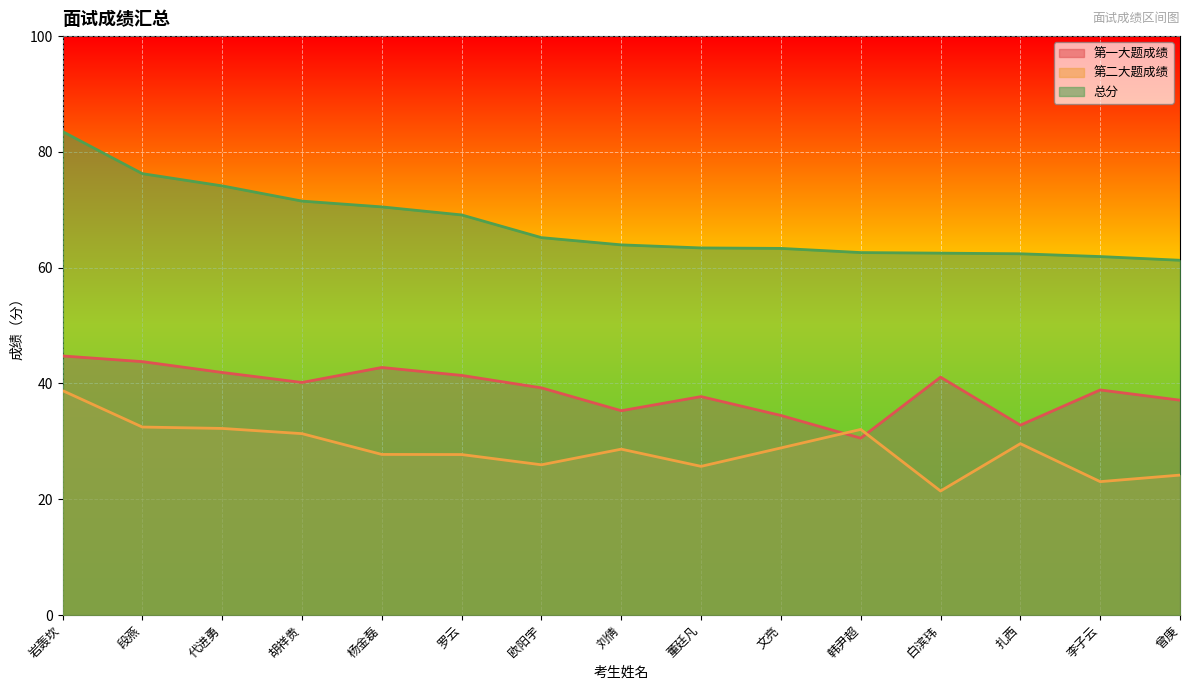

True or false: 第一大题成绩 has a value of 34.5 at 文亮.

True